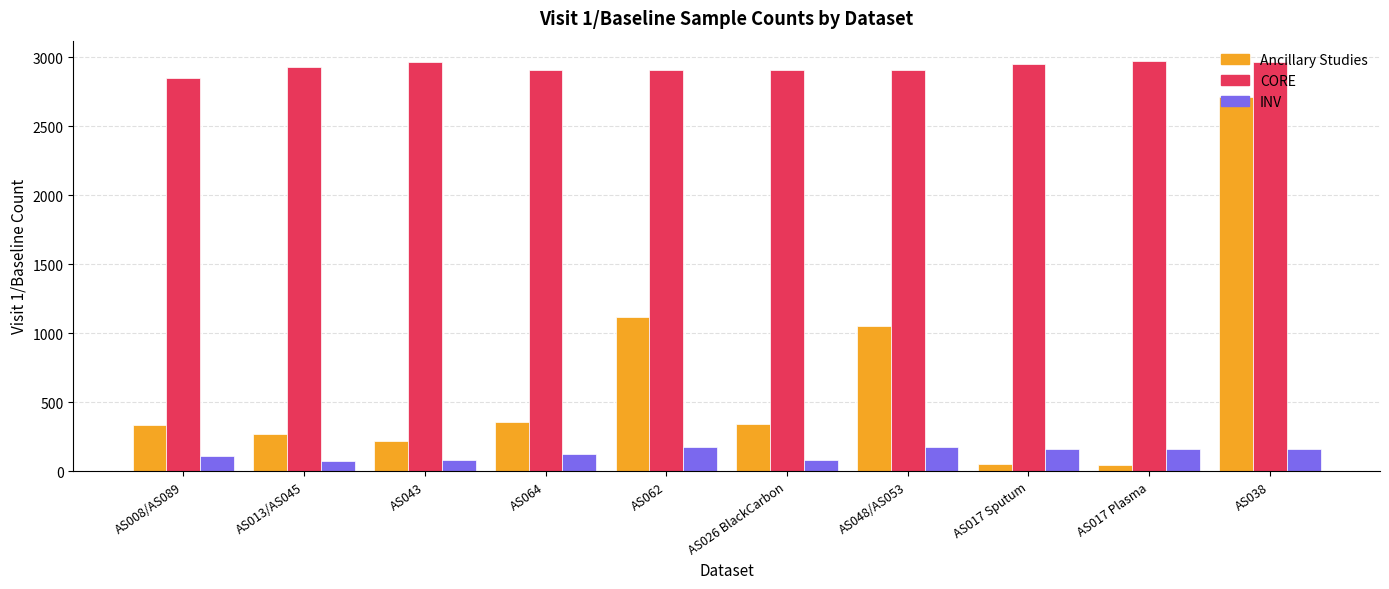

Rank the series at AS008/AS089 from lowest to highest value.

INV, Ancillary Studies, CORE